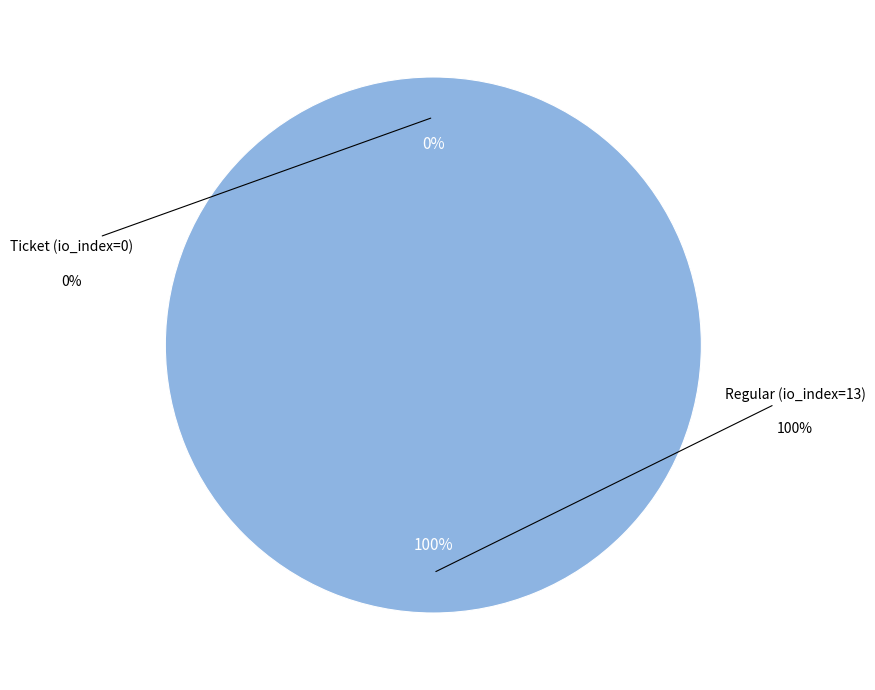

Rank the categories by value from highest to lowest.

Regular (io_index=13), Ticket (io_index=0)